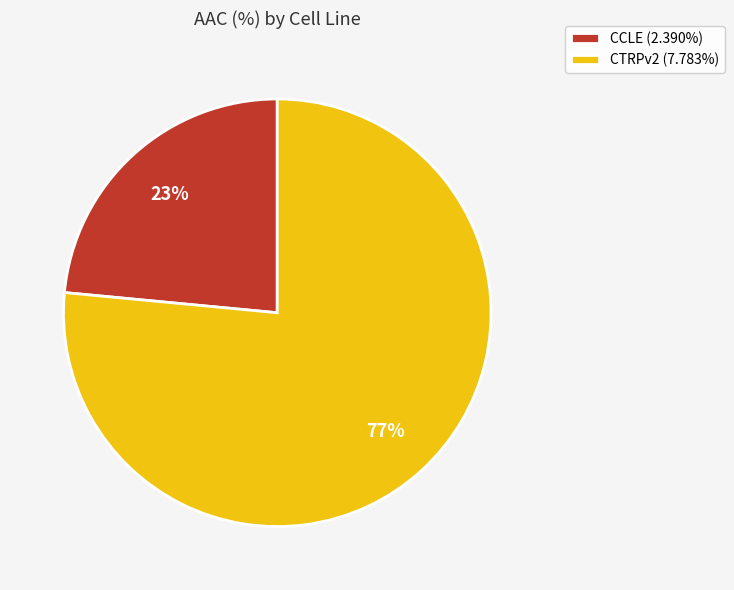

To the nearest percent, what is the average slice percentage?

50%